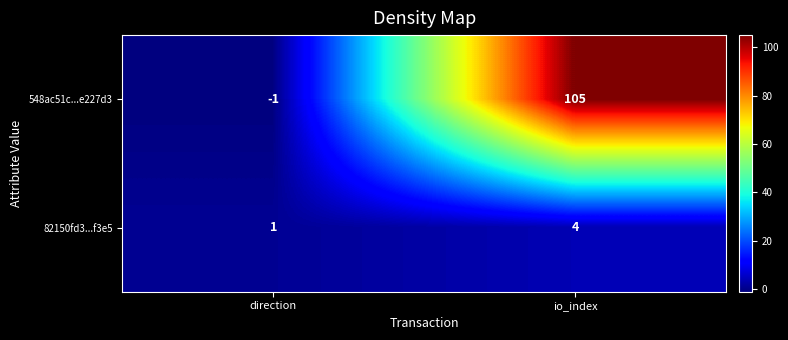

Count the number of data series in this chart.

2